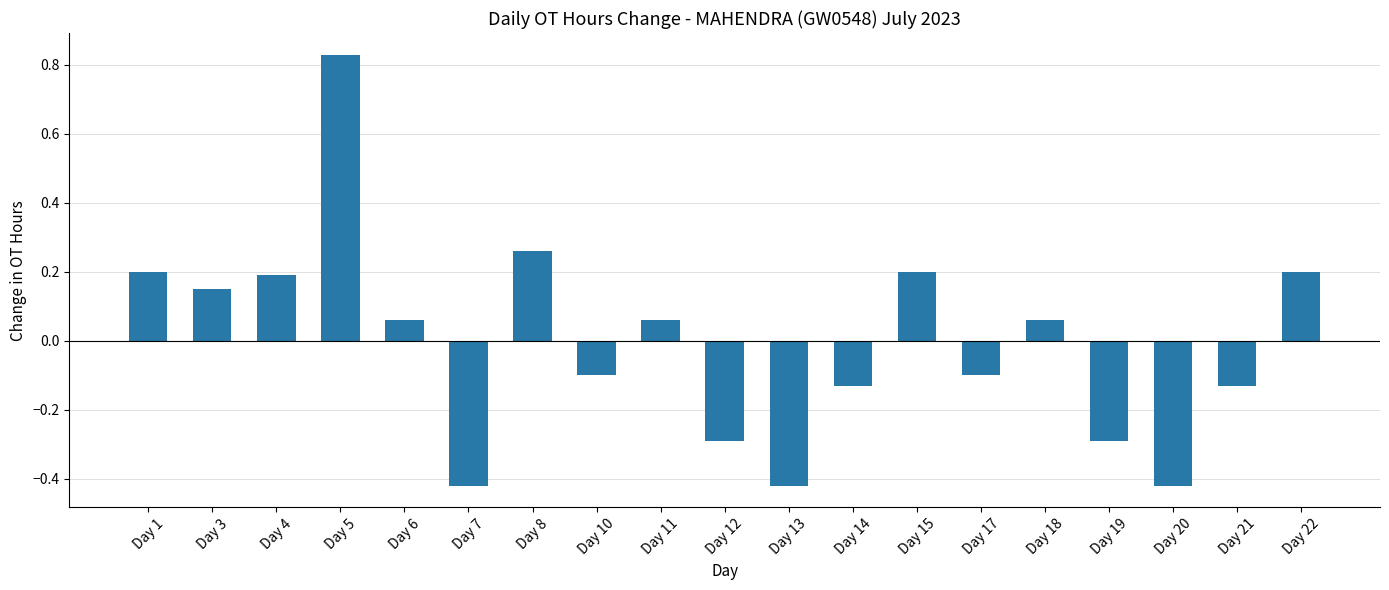

At which category does the chart reach its peak across all series?

Day 5